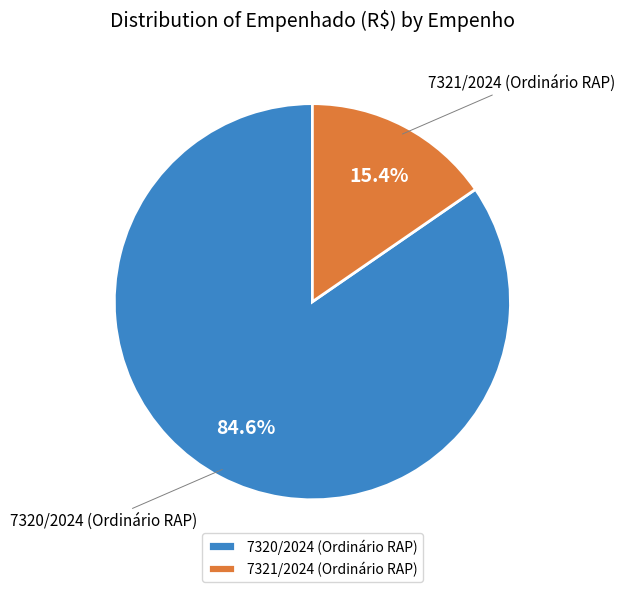

What is the majority slice?

7320/2024 (Ordinário RAP)